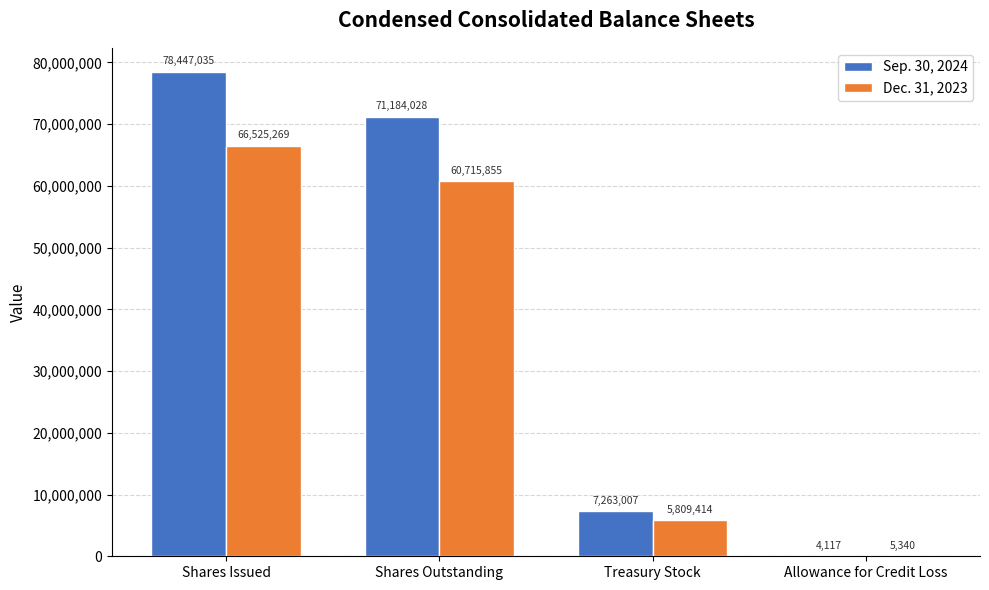

What is the greatest value displayed?

78447035